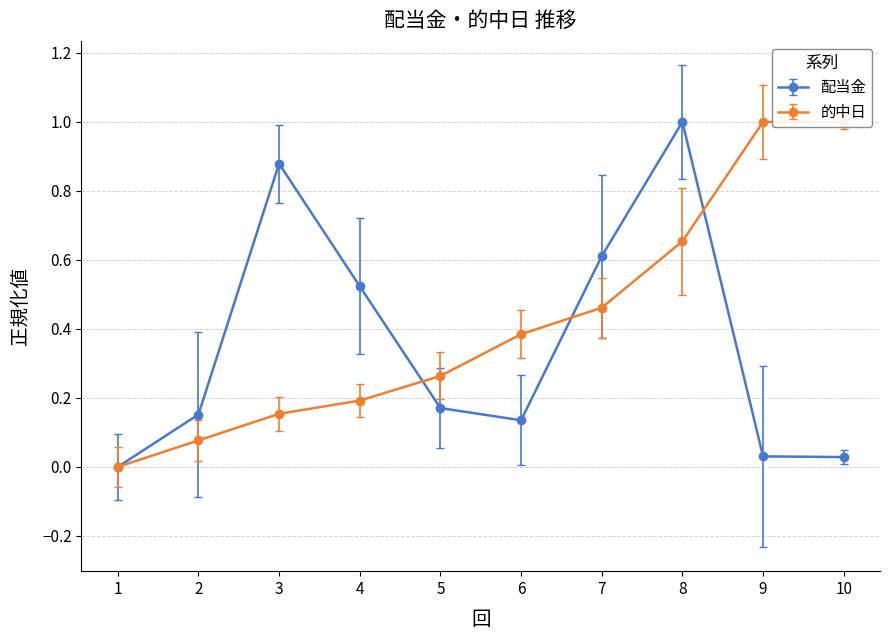

What is the sum of the 配当金 values at 9 and 2?

0.2